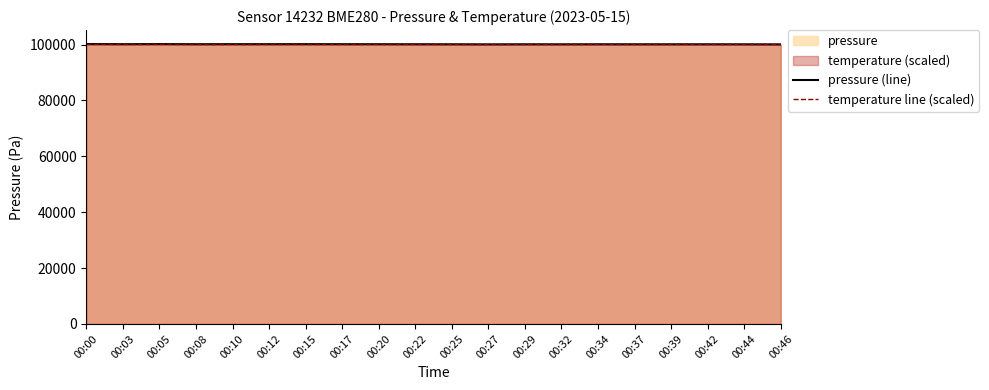

Between 00:08 and 00:27, which series saw the biggest shift?

pressure (line)